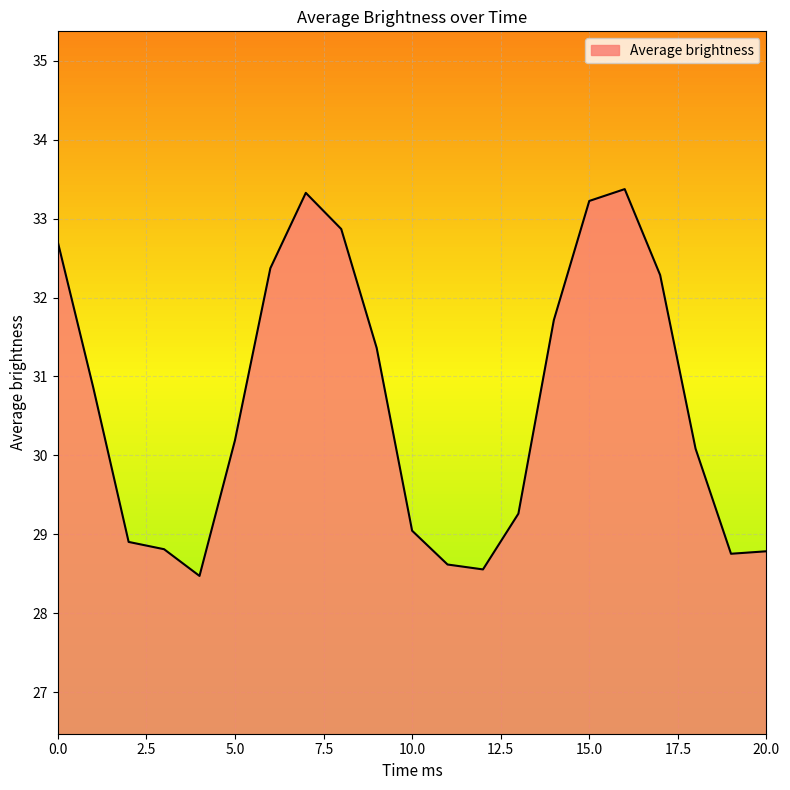

What is the greatest value displayed?

33.4